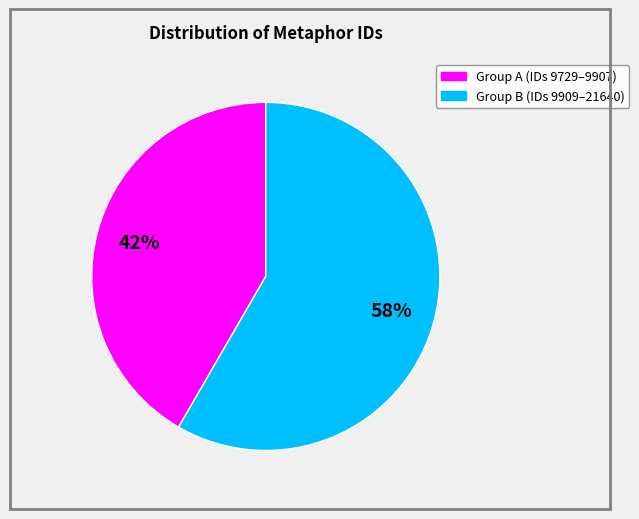

Is there a majority slice in this chart?

Yes